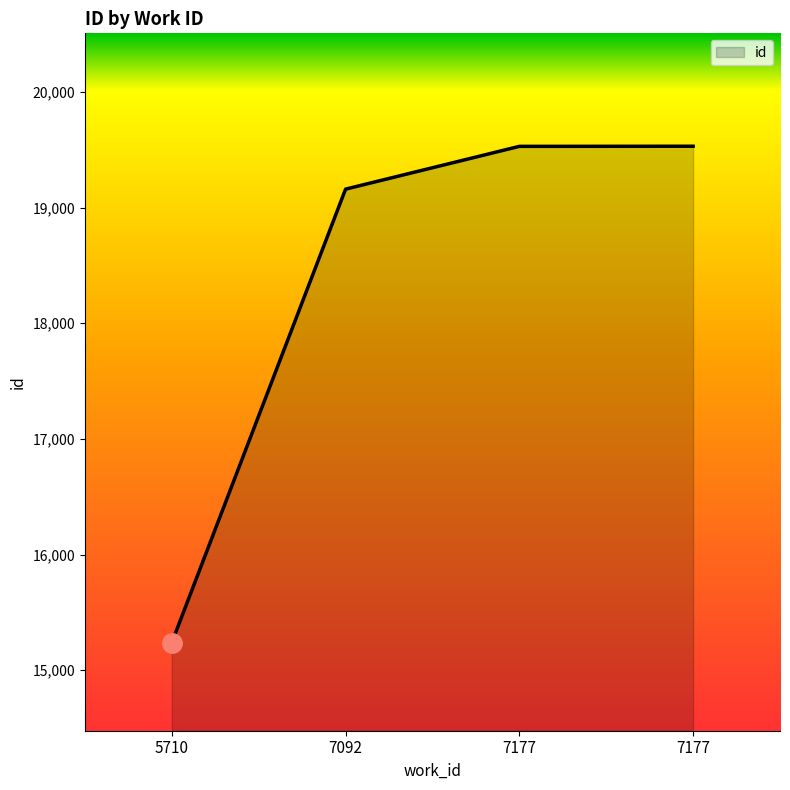

List the labels in order of value, largest first.

7177, 7177, 7092, 5710